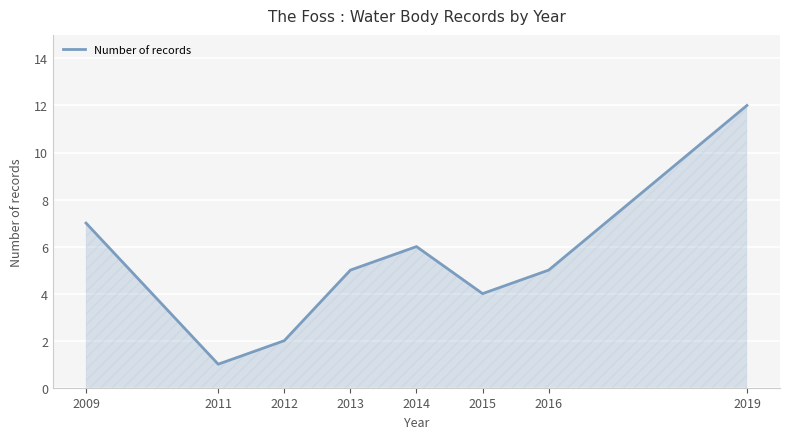

Count the number of data series in this chart.

1